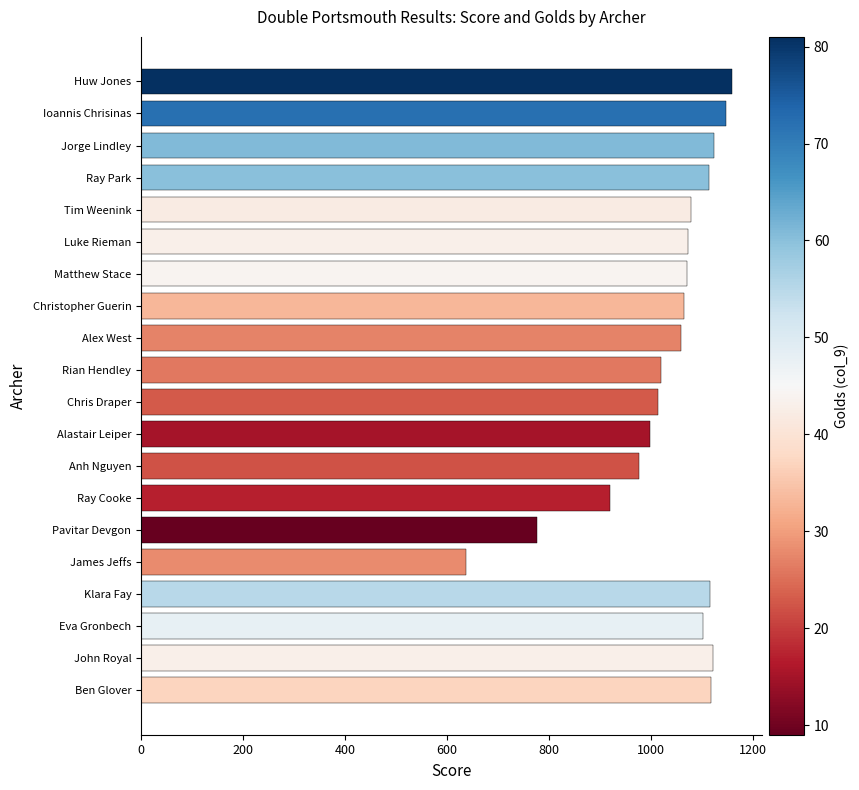

Which has a higher value, Eva Gronbech or Rian Hendley?

Eva Gronbech